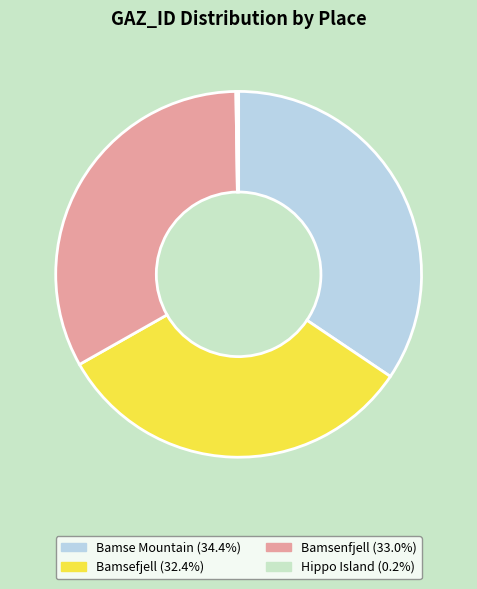

Does any single category account for the majority?

No